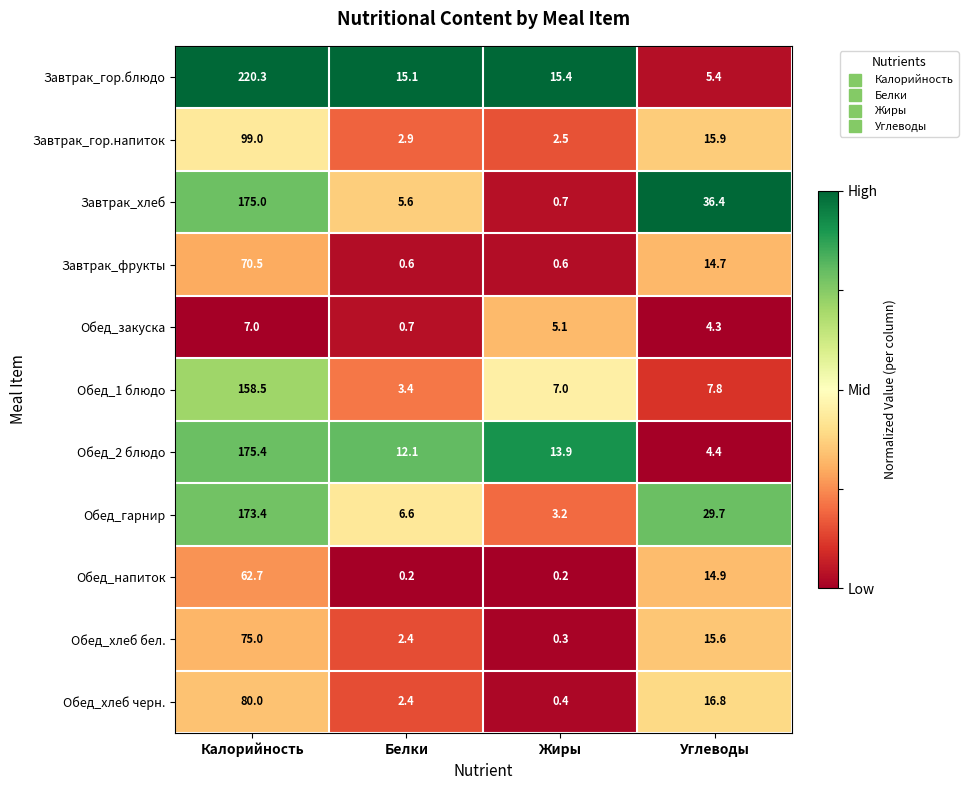

True or false: Завтрак_гор.напиток has a value of 2.5 at Жиры.

True